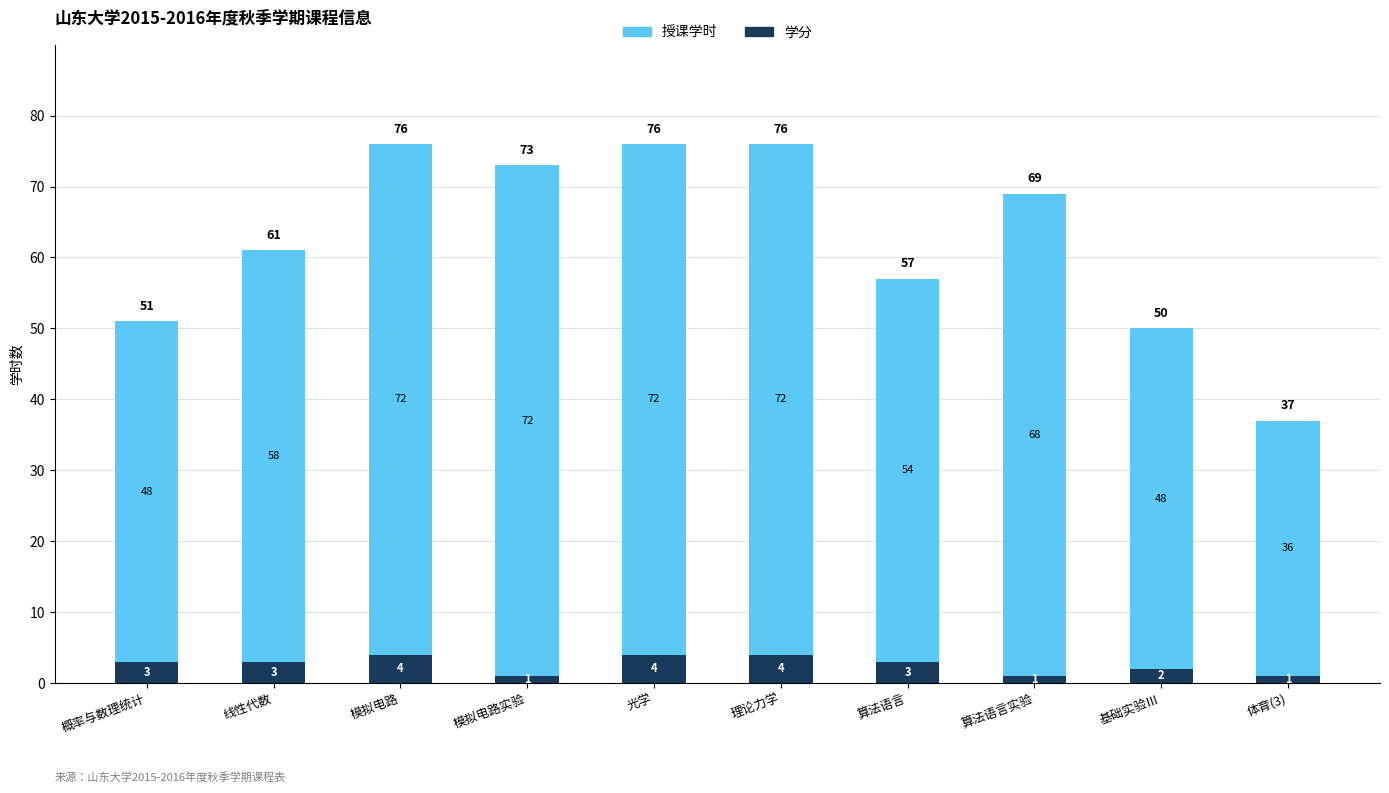

What is the maximum value for 学分?

4